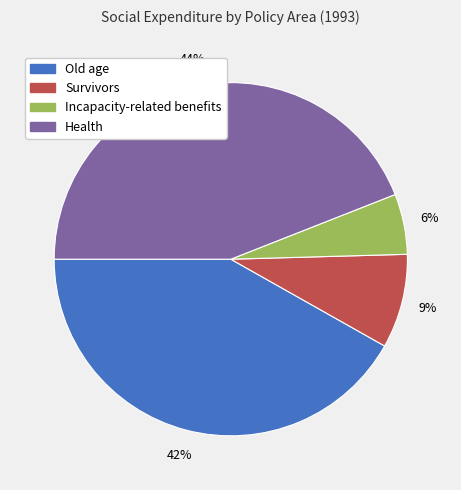

Is it true that Old age is 50% of the pie?

False